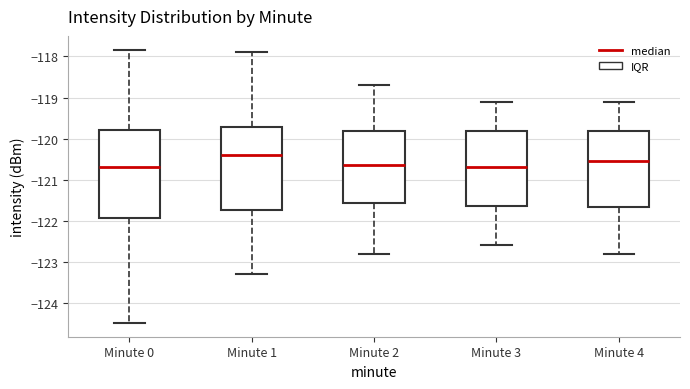

Reading left to right, read every box against the y-axis: the position of its median line, the range the box covers, and the ends of its whiskers. The values are not printed on the chart, so give them approximately, as read against the axis.

Minute 0: median -120.7, box -121.9 to -119.8, whiskers -124.5 to -117.8
Minute 1: median -120.4, box -121.7 to -119.7, whiskers -123.3 to -117.9
Minute 2: median -120.6, box -121.6 to -119.8, whiskers -122.8 to -118.7
Minute 3: median -120.7, box -121.6 to -119.8, whiskers -122.6 to -119.1
Minute 4: median -120.5, box -121.7 to -119.8, whiskers -122.8 to -119.1